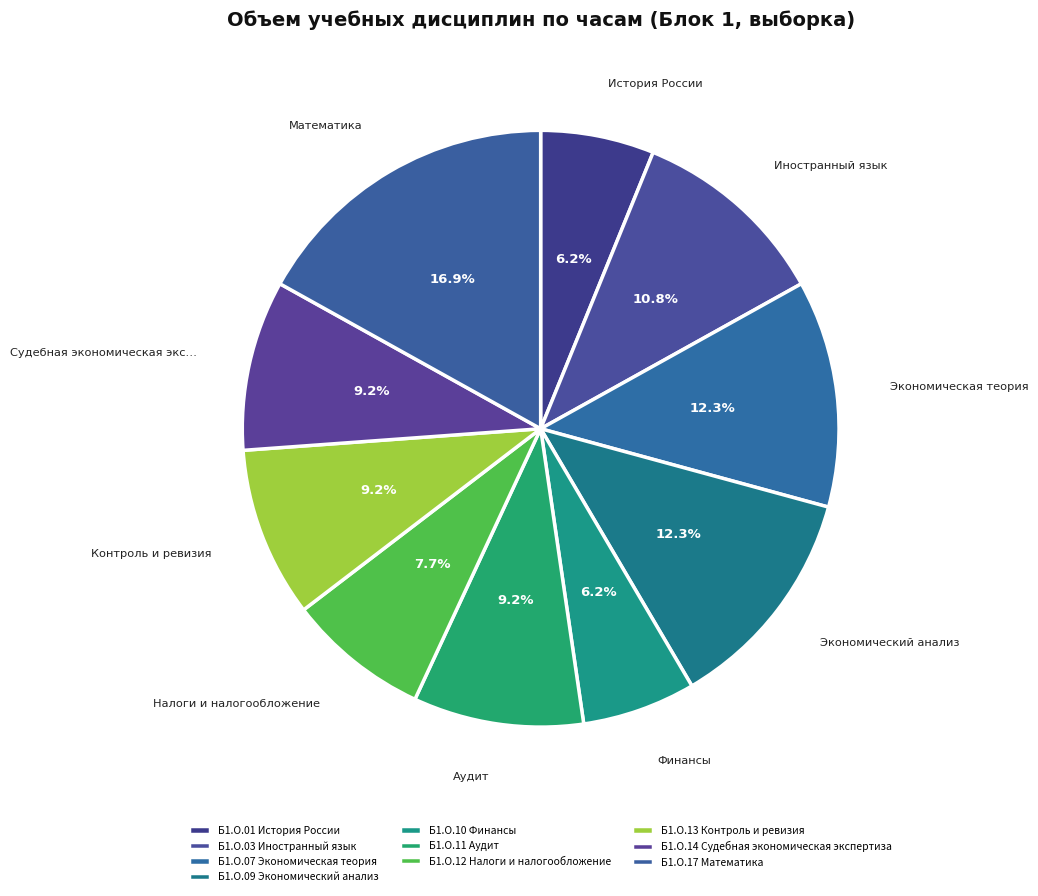

To the nearest percent, what percentage of the pie is Б1.О.13 Контроль и ревизия?

9%